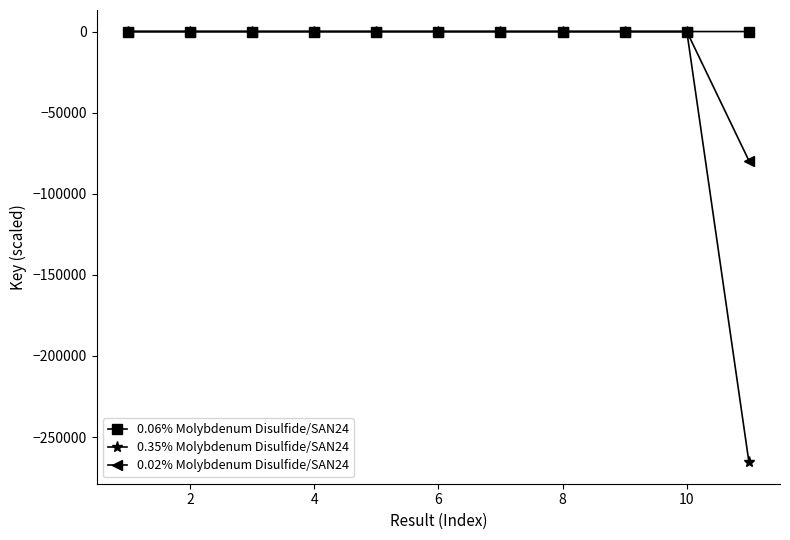

After their last crossing, which series has the higher values: 0.06% Molybdenum Disulfide/SAN24 or 0.02% Molybdenum Disulfide/SAN24?

0.06% Molybdenum Disulfide/SAN24